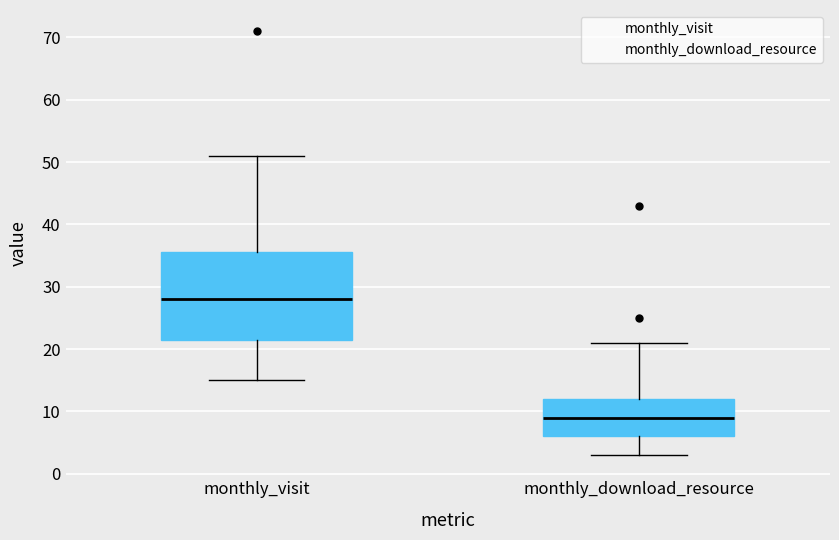

Reading left to right, transcribe this box plot: for each box, give where its median line is, the range the box spans, and where its two whiskers end, as read against the y-axis. The values are not printed on the chart, so give them approximately, as read against the axis.

monthly_visit: median 28, box 22 to 36, whiskers 15 to 51
monthly_download_resource: median 9, box 6 to 12, whiskers 3 to 21